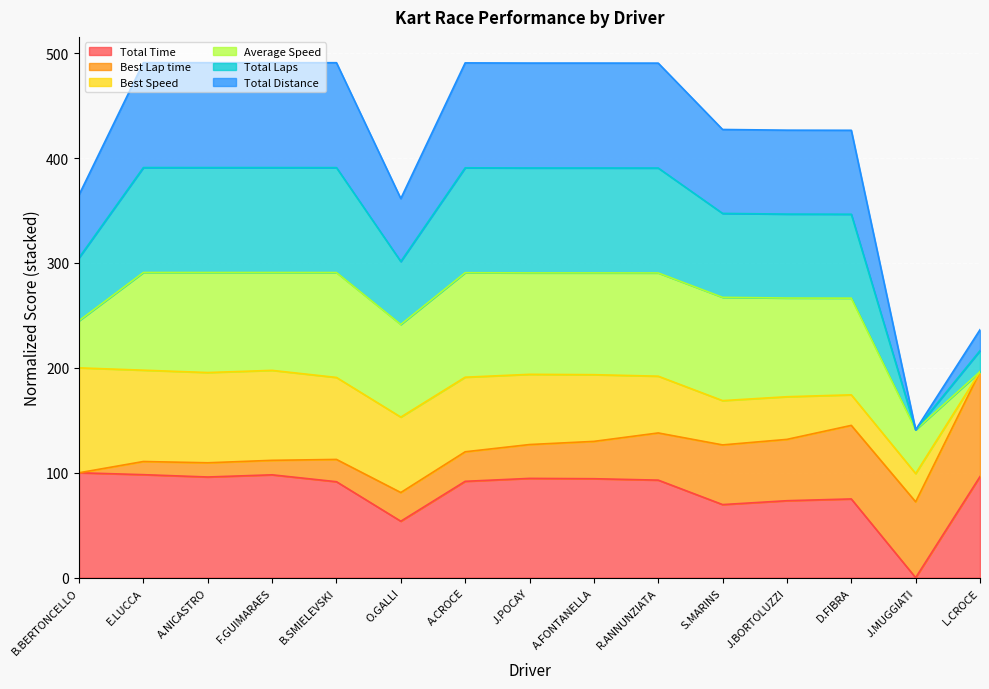

What is the label of the 6th point from the right?

R.ANNUNZIATA